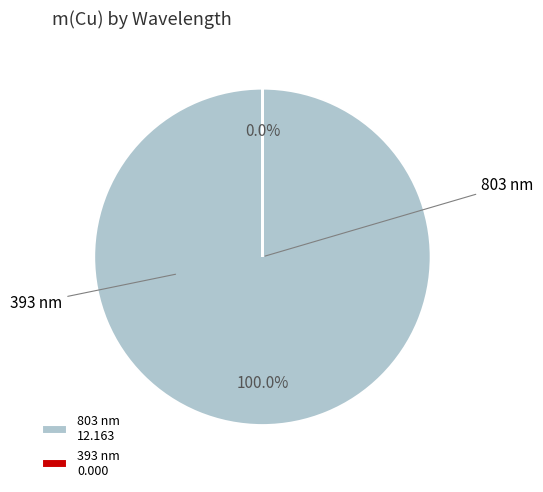

Rank the categories by value from highest to lowest.

803 nm, 393 nm